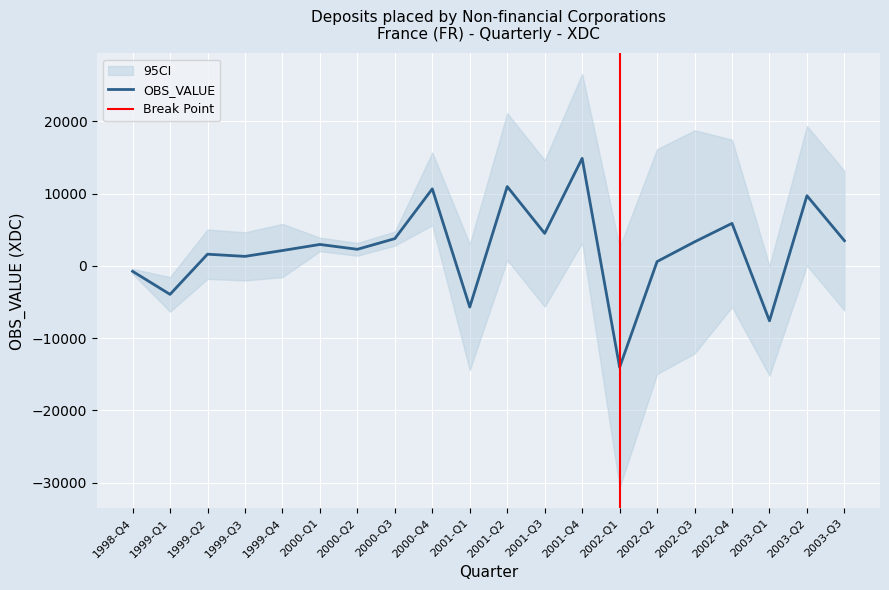

How many positive values are there?

15